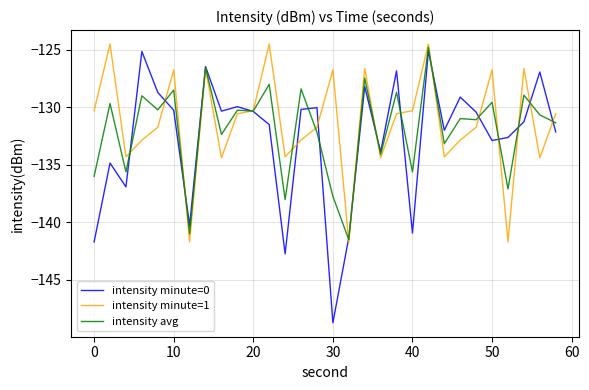

True or false: intensity avg has more than 1 points higher than both neighbors.

True